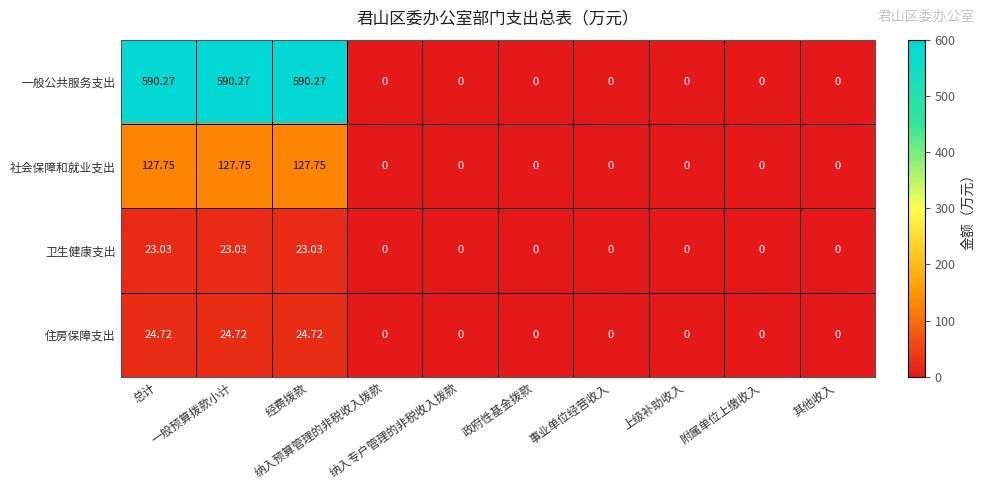

What is the greatest value displayed?

590.3